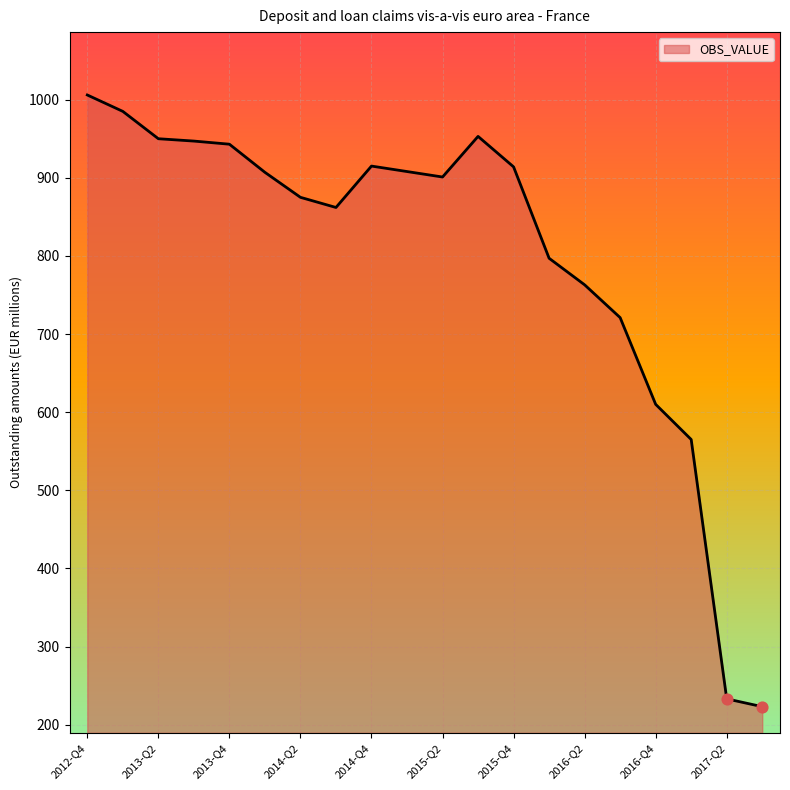

What is the greatest value displayed?

1006